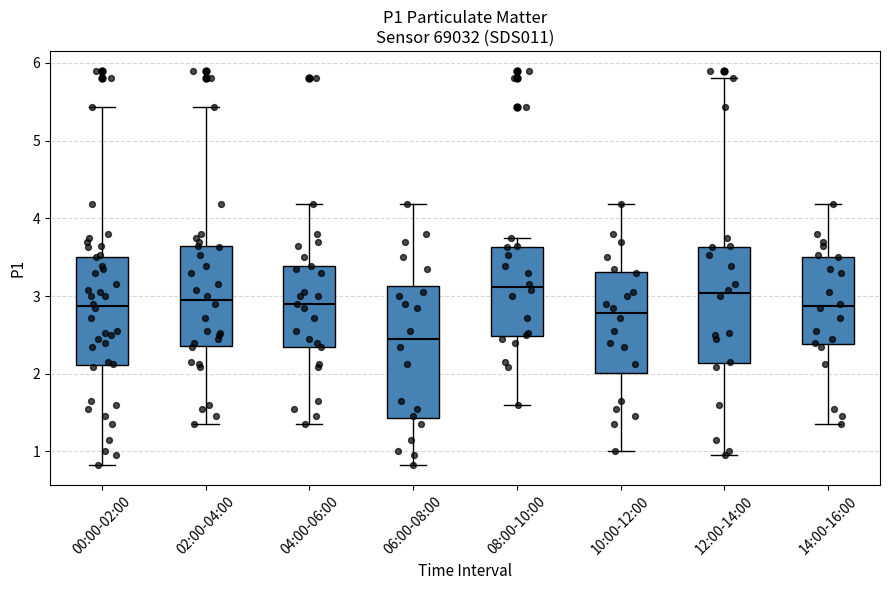

Which box's median line is the lowest?

06:00-08:00